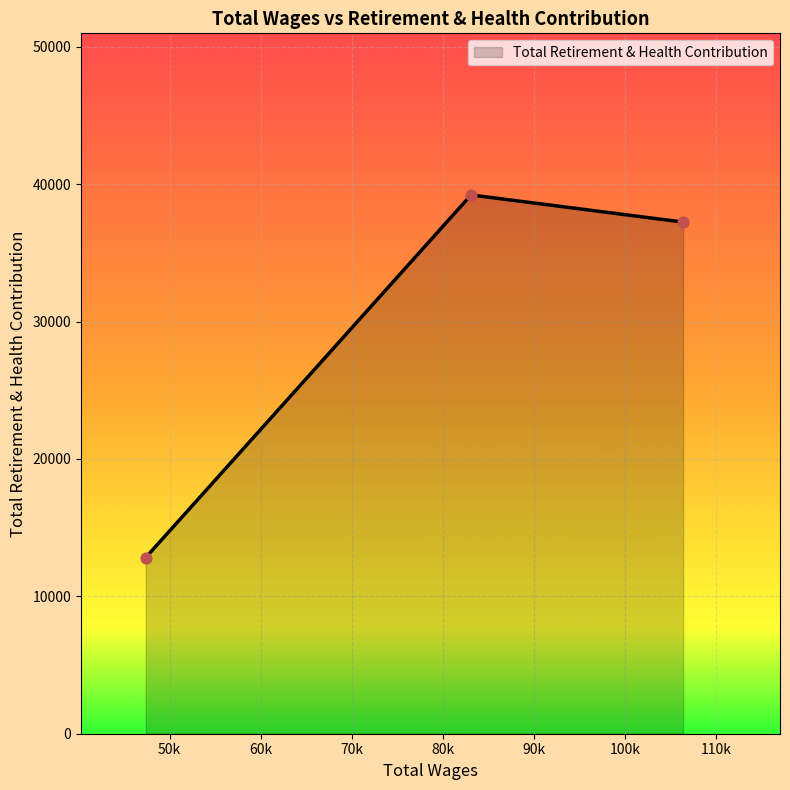

What is the minimum value shown in the chart?

12825